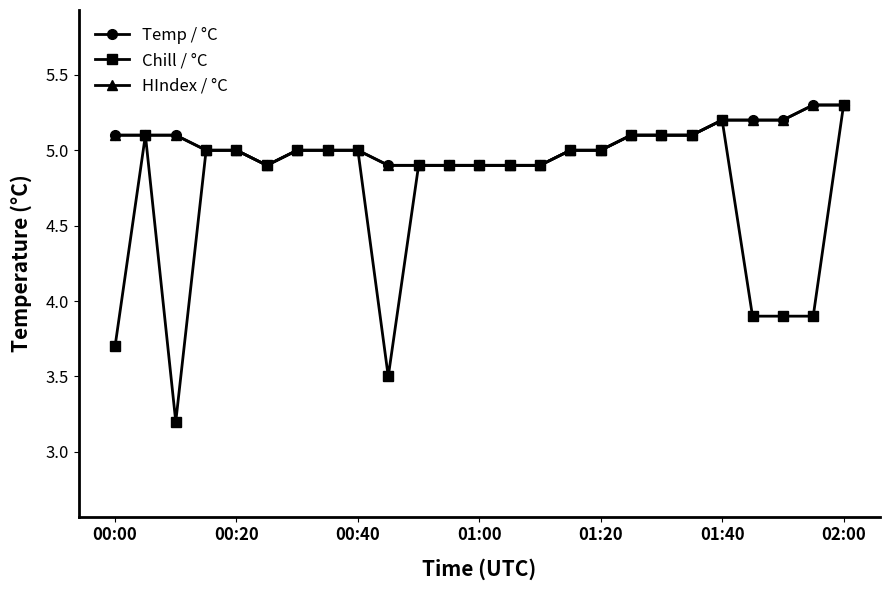

Reading left to right, list all the values displayed in this chart.

Temp / °C: 5.1	5.1	5.1	5.0	5.0	4.9	5.0	5.0	5.0	4.9	4.9	4.9	4.9	4.9	4.9	5.0	5.0	5.1	5.1	5.1	5.2	5.2	5.2	5.3	5.3
Chill / °C: 3.7	5.1	3.2	5.0	5.0	4.9	5.0	5.0	5.0	3.5	4.9	4.9	4.9	4.9	4.9	5.0	5.0	5.1	5.1	5.1	5.2	3.9	3.9	3.9	5.3
HIndex / °C: 5.1	5.1	5.1	5.0	5.0	4.9	5.0	5.0	5.0	4.9	4.9	4.9	4.9	4.9	4.9	5.0	5.0	5.1	5.1	5.1	5.2	5.2	5.2	5.3	5.3